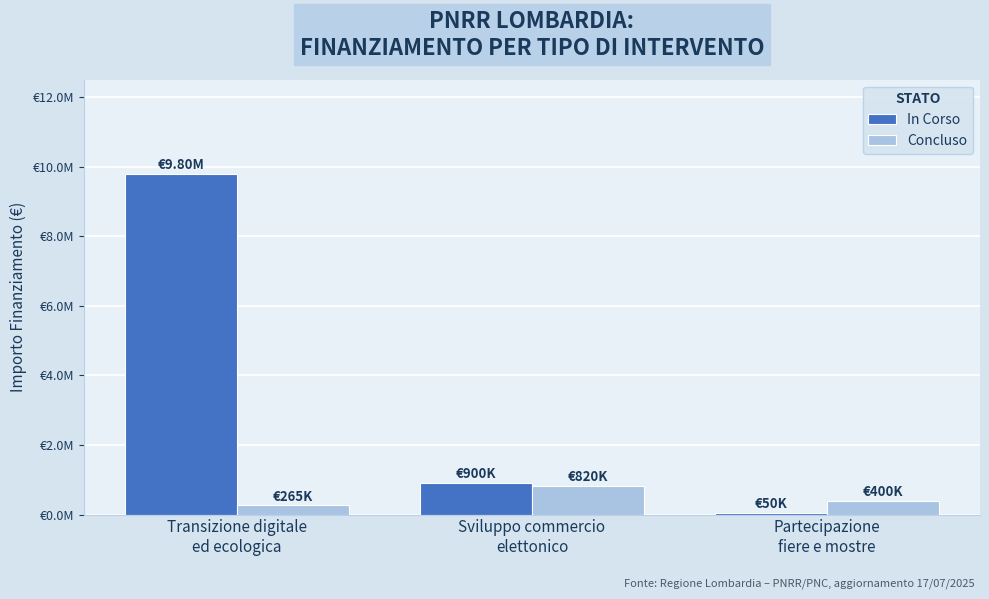

What are all the series names shown in the legend?

In Corso, Concluso